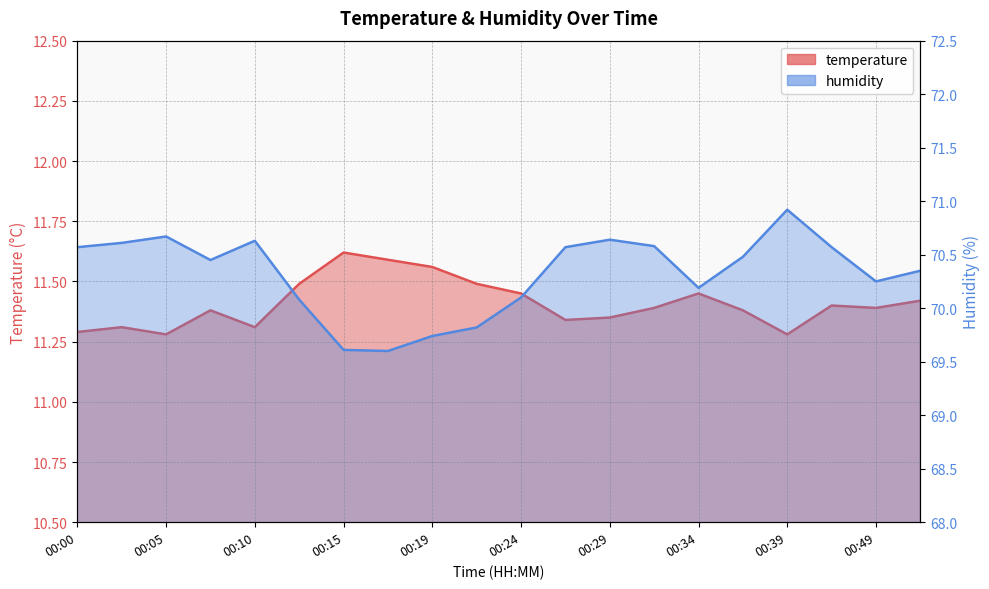

Which category has the highest value across all series?

00:39